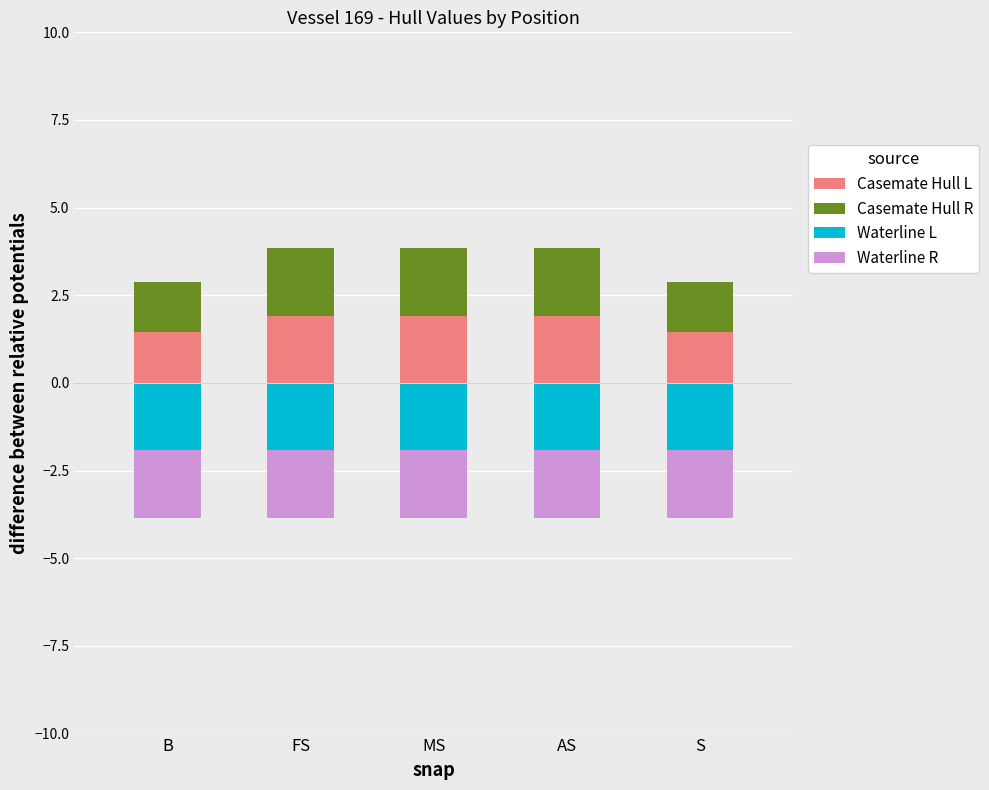

Rank the series by their maximum value, from lowest to highest.

Waterline L, Waterline R, Casemate Hull L, Casemate Hull R